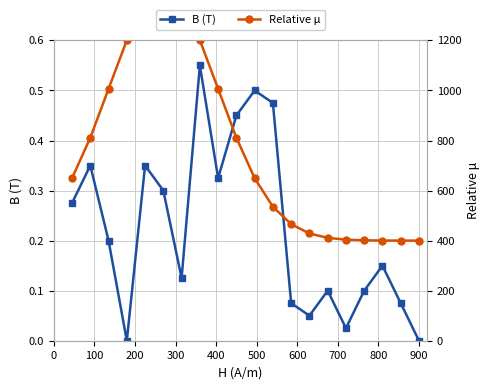

True or false: Relative μ has more than 2 interior local peaks.

False